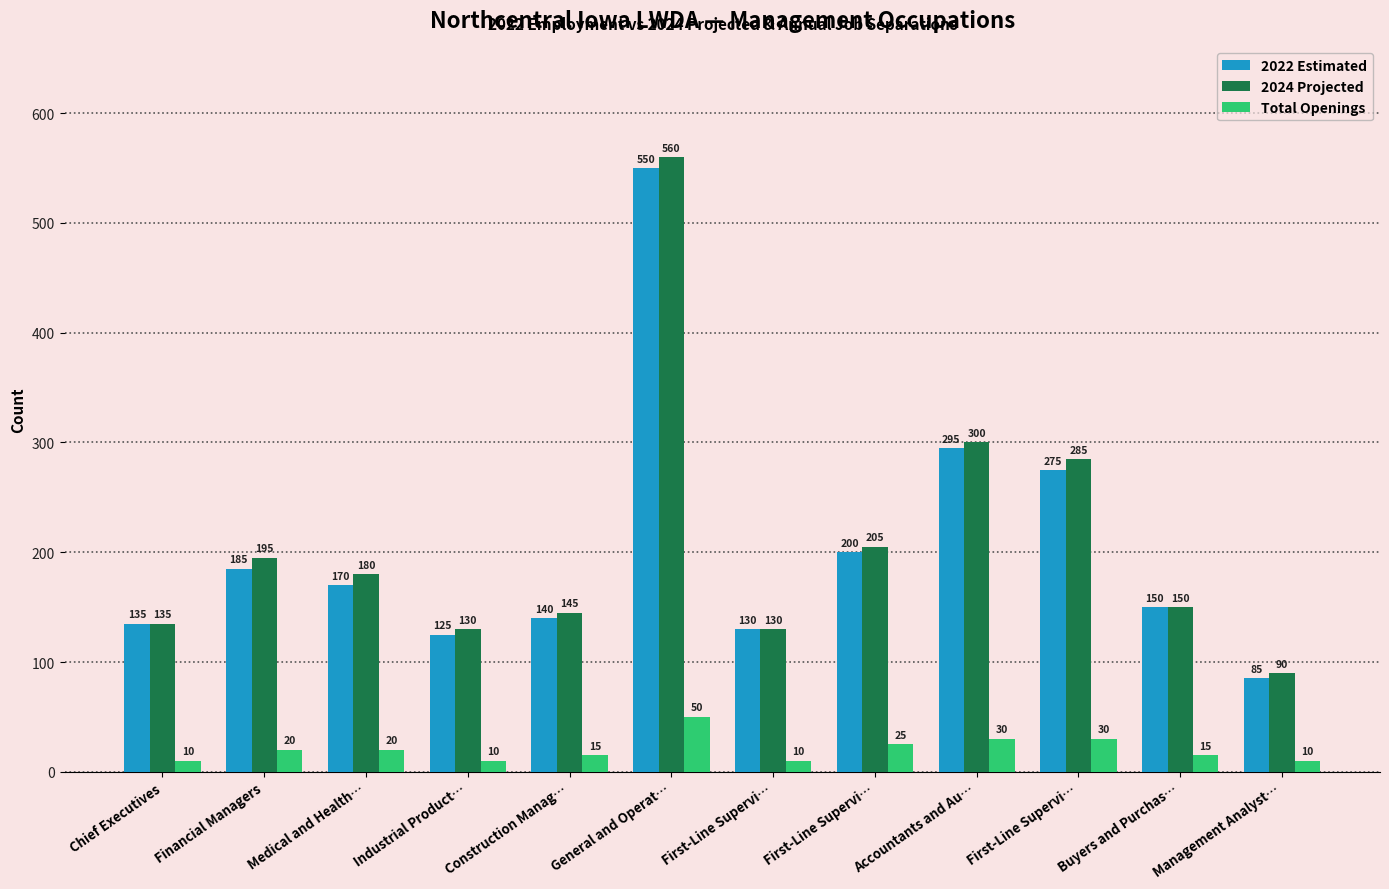

At which label is 2022 Estimated closest to 317?

Accountants and Au…